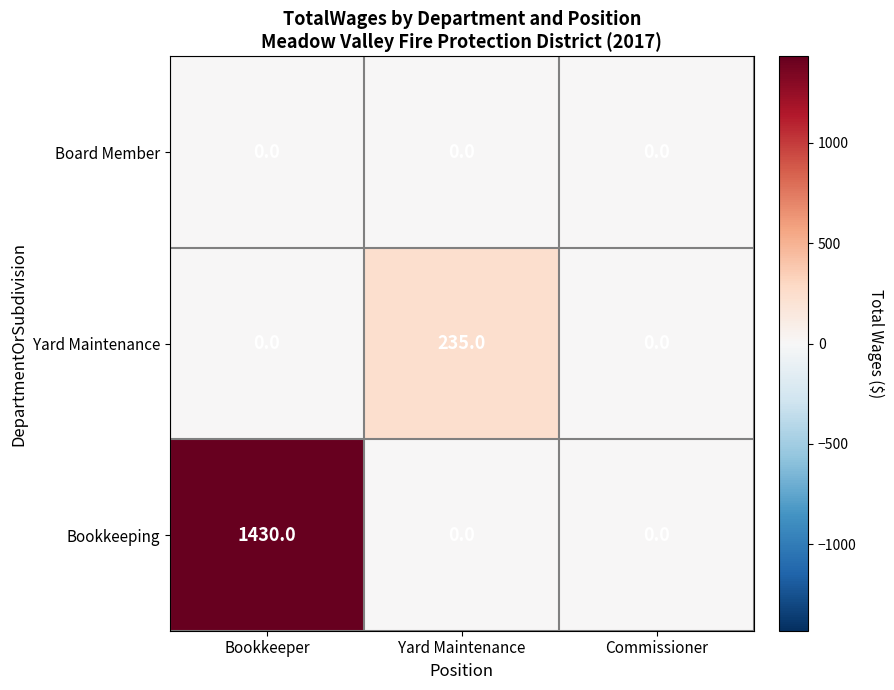

List the series in order of their overall mean, lowest first.

Board Member, Yard Maintenance, Bookkeeping